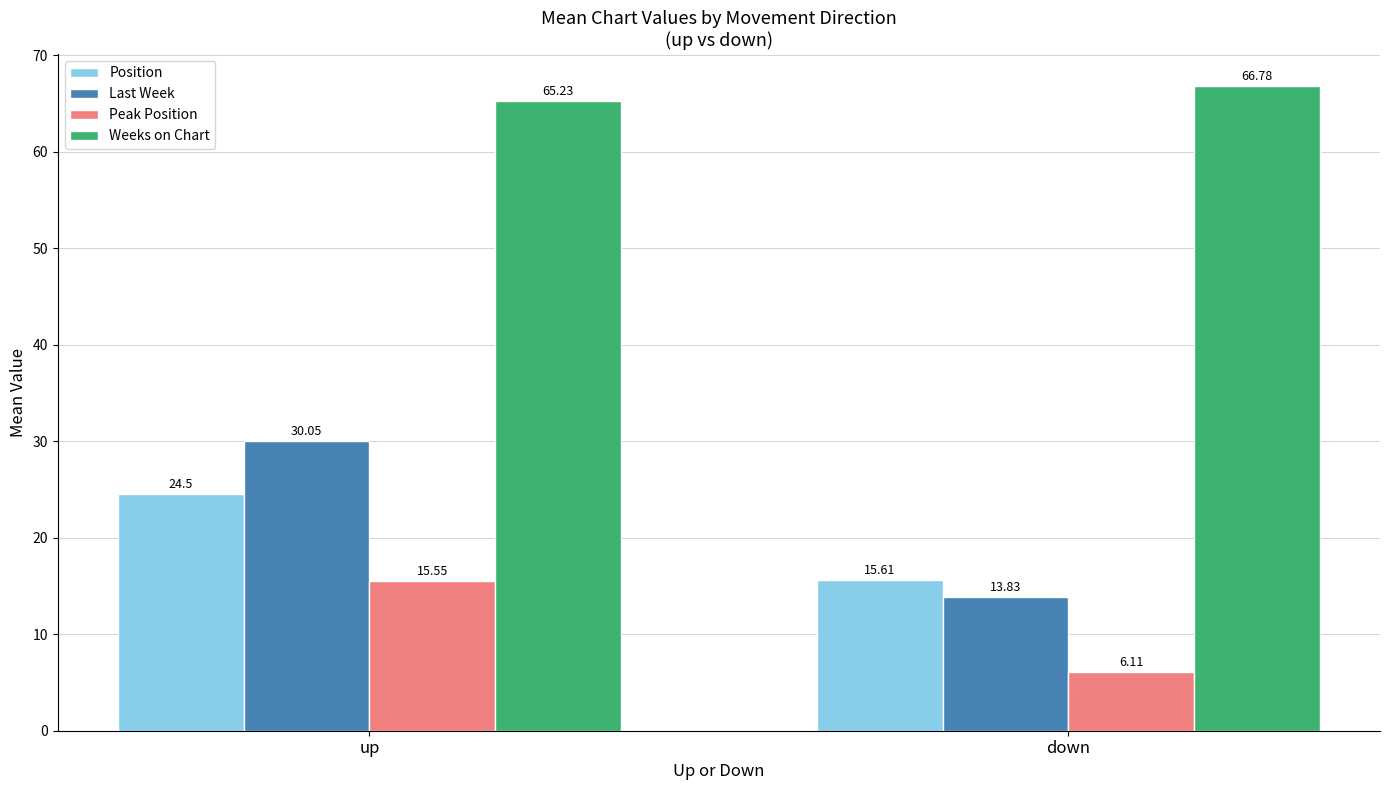

Reading right to left, what are all the values shown in this chart?

Position: down=15.6	up=24.5
Last Week: down=13.8	up=30.1
Peak Position: down=6.1	up=15.6
Weeks on Chart: down=66.8	up=65.2